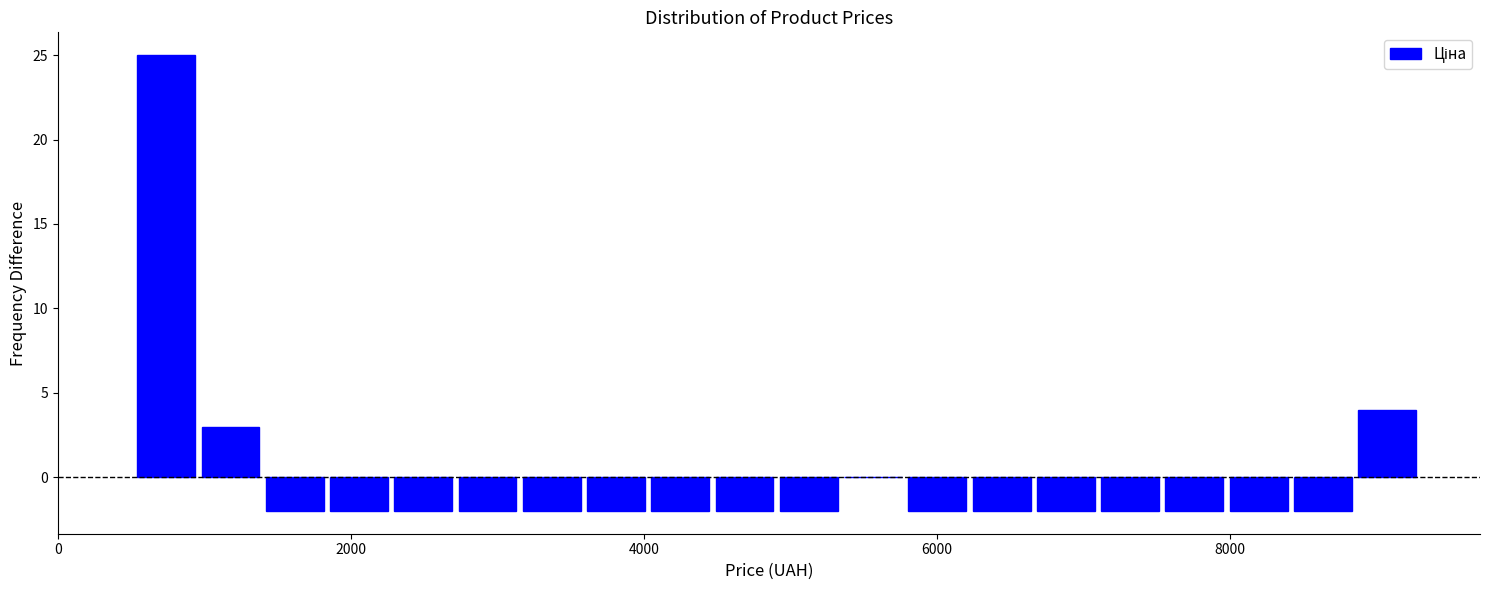

Read against the x-axis, roughly where is the centre of the tallest bar?

800